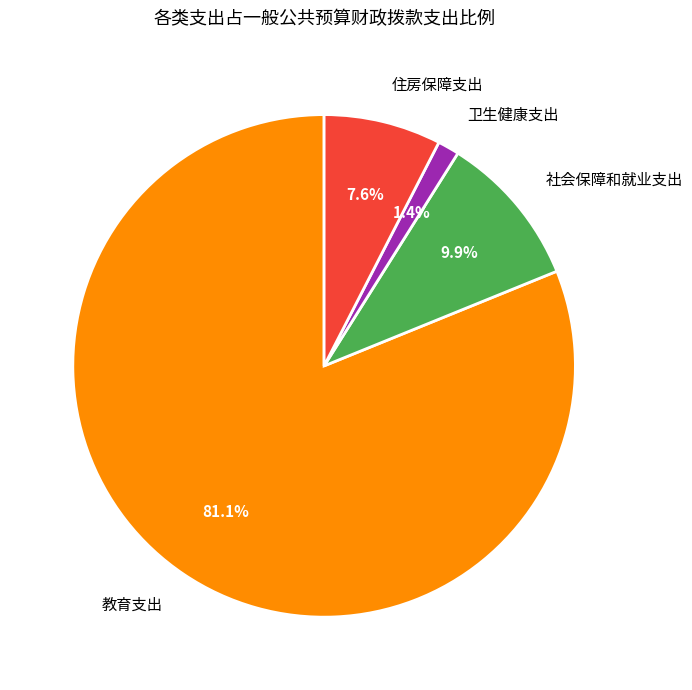

Is there any slice that represents more than half of the pie?

Yes